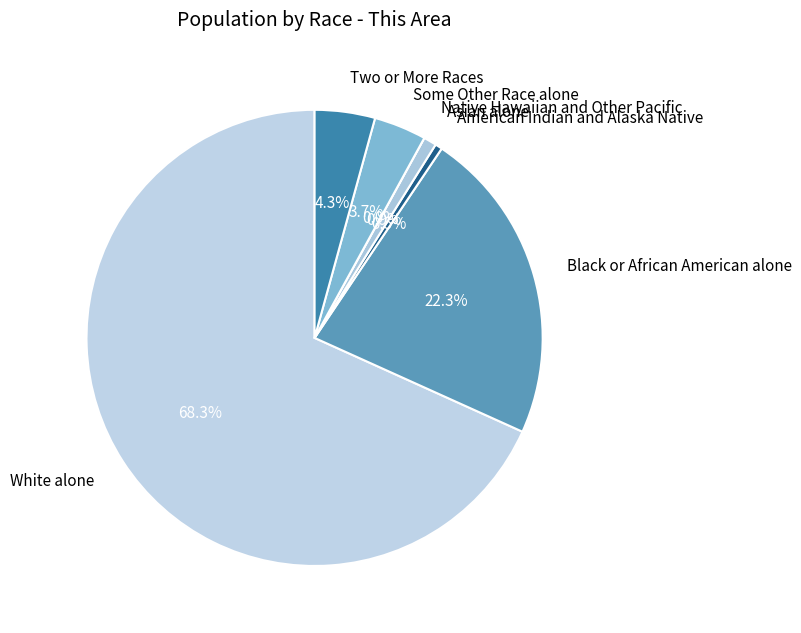

Rank the categories by value from highest to lowest.

White alone, Black or African American alone, Two or More Races, Some Other Race alone, Asian alone, American Indian and Alaska Native, Native Hawaiian and Other Pacific